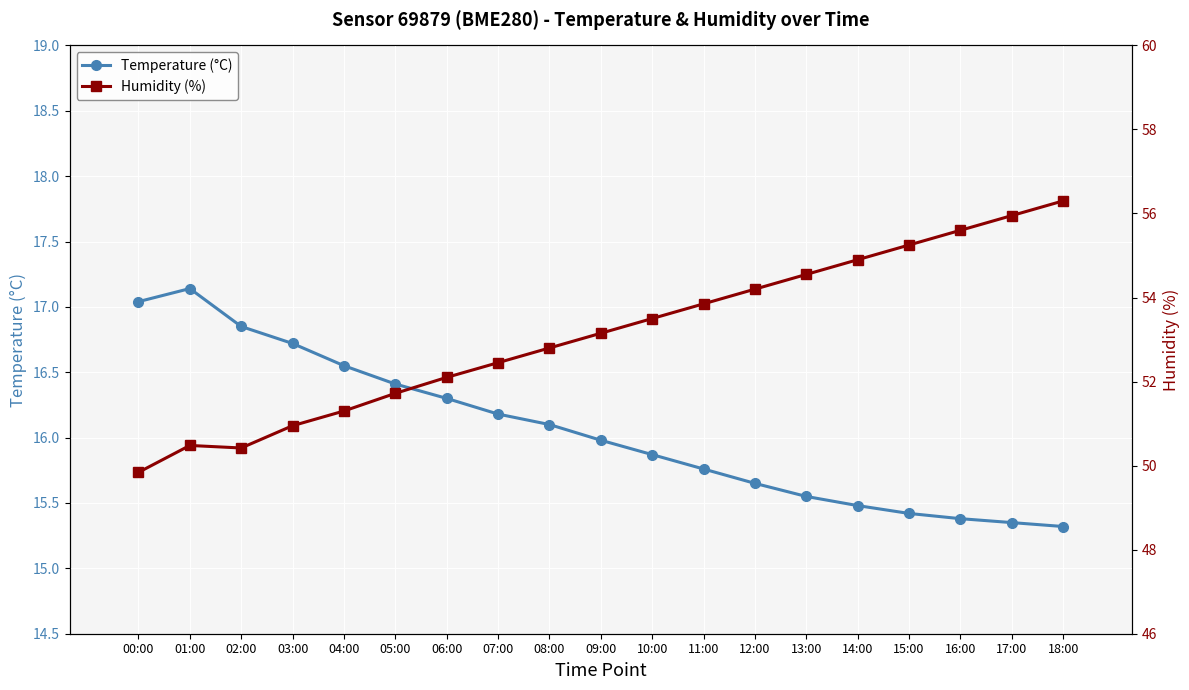

Reading left to right, what are all the values shown in this chart?

Temperature (°C): 00:00=17.0	01:00=17.1	02:00=16.9	03:00=16.7	04:00=16.6	05:00=16.4	06:00=16.3	07:00=16.2	08:00=16.1	09:00=16.0	10:00=15.9	11:00=15.8	12:00=15.7	13:00=15.6	14:00=15.5	15:00=15.4	16:00=15.4	17:00=15.3	18:00=15.3
Humidity (%): 00:00=49.8	01:00=50.5	02:00=50.4	03:00=51.0	04:00=51.3	05:00=51.7	06:00=52.1	07:00=52.5	08:00=52.8	09:00=53.1	10:00=53.5	11:00=53.9	12:00=54.2	13:00=54.5	14:00=54.9	15:00=55.2	16:00=55.6	17:00=56.0	18:00=56.3